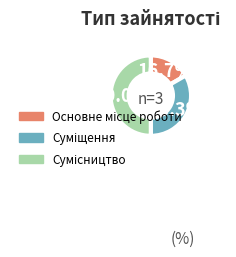

To the nearest percent, what percentage of the pie is Суміщення?

33%